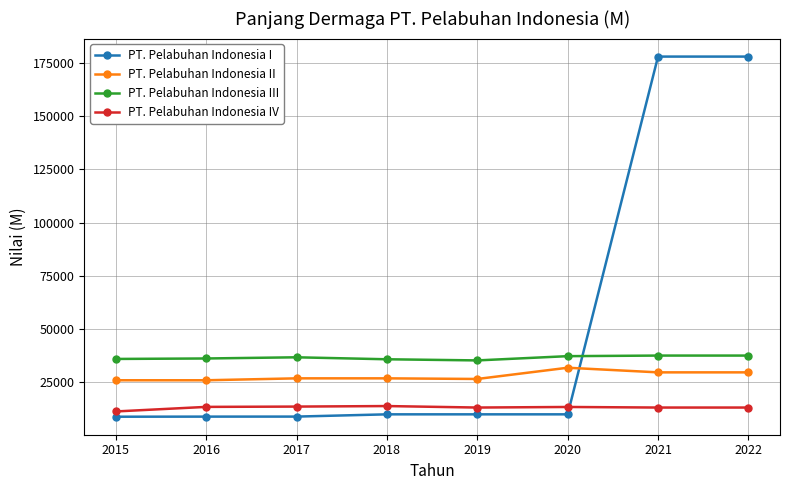

Which series has the largest total across all categories?

PT. Pelabuhan Indonesia I